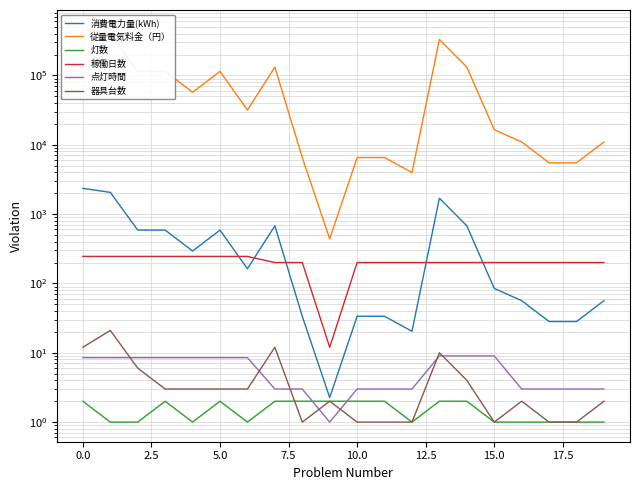

At which label is 稼働日数 closest to 128?

15.0